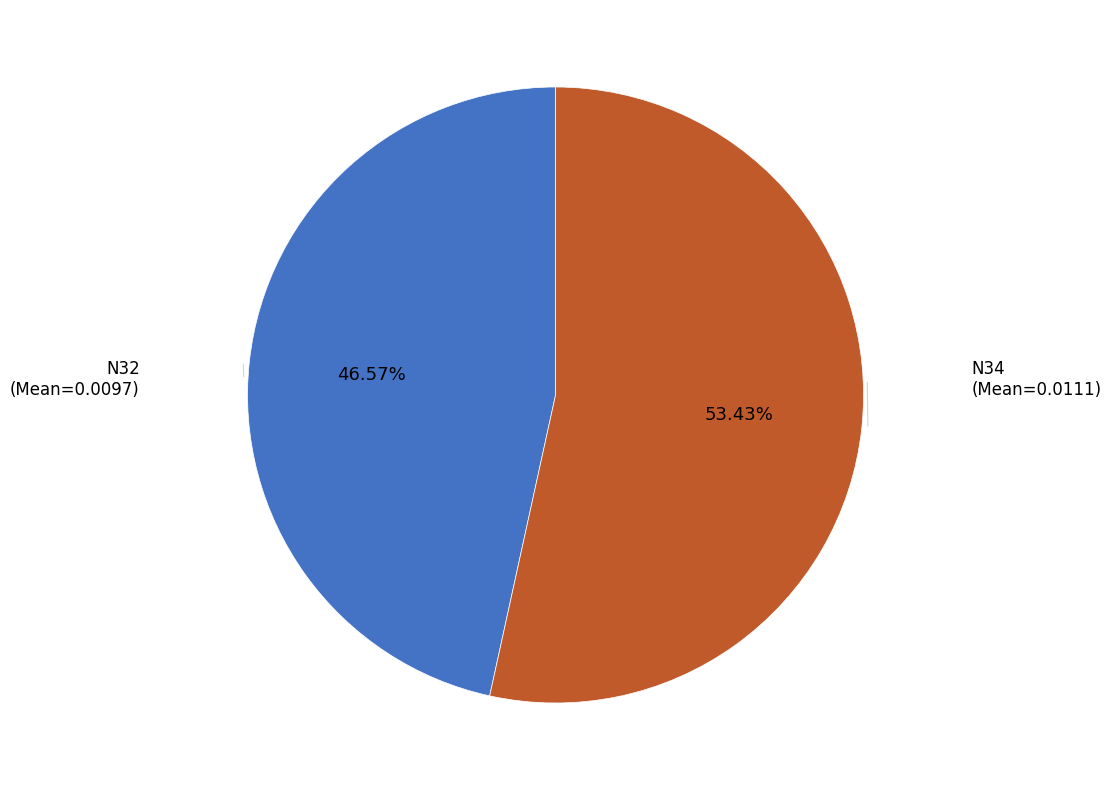

Is there a majority slice in this chart?

Yes